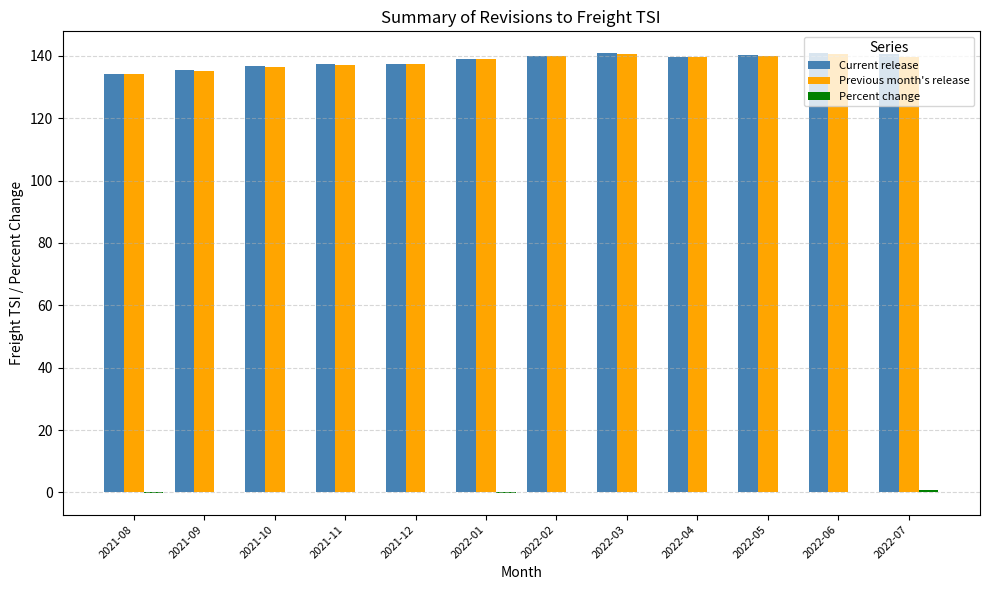

Is the value of Current release at 2021-08 greater than the value of Previous month's release at 2022-07?

No